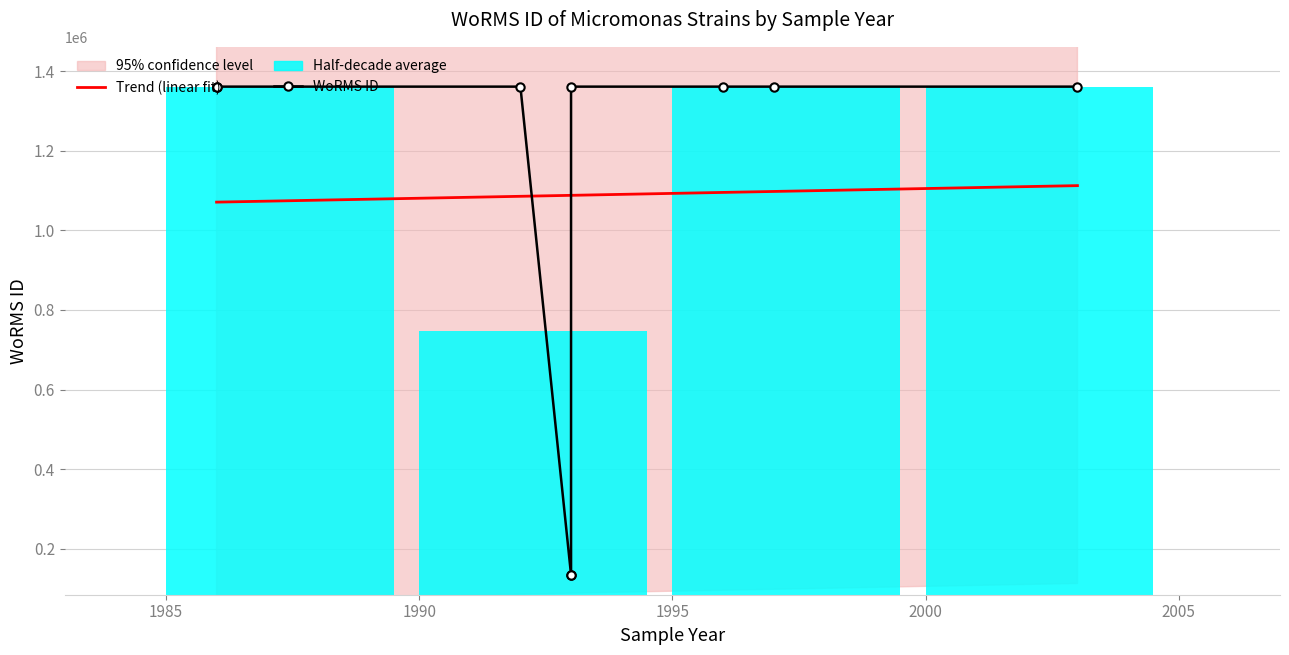

How many lines are shown in the chart?

2